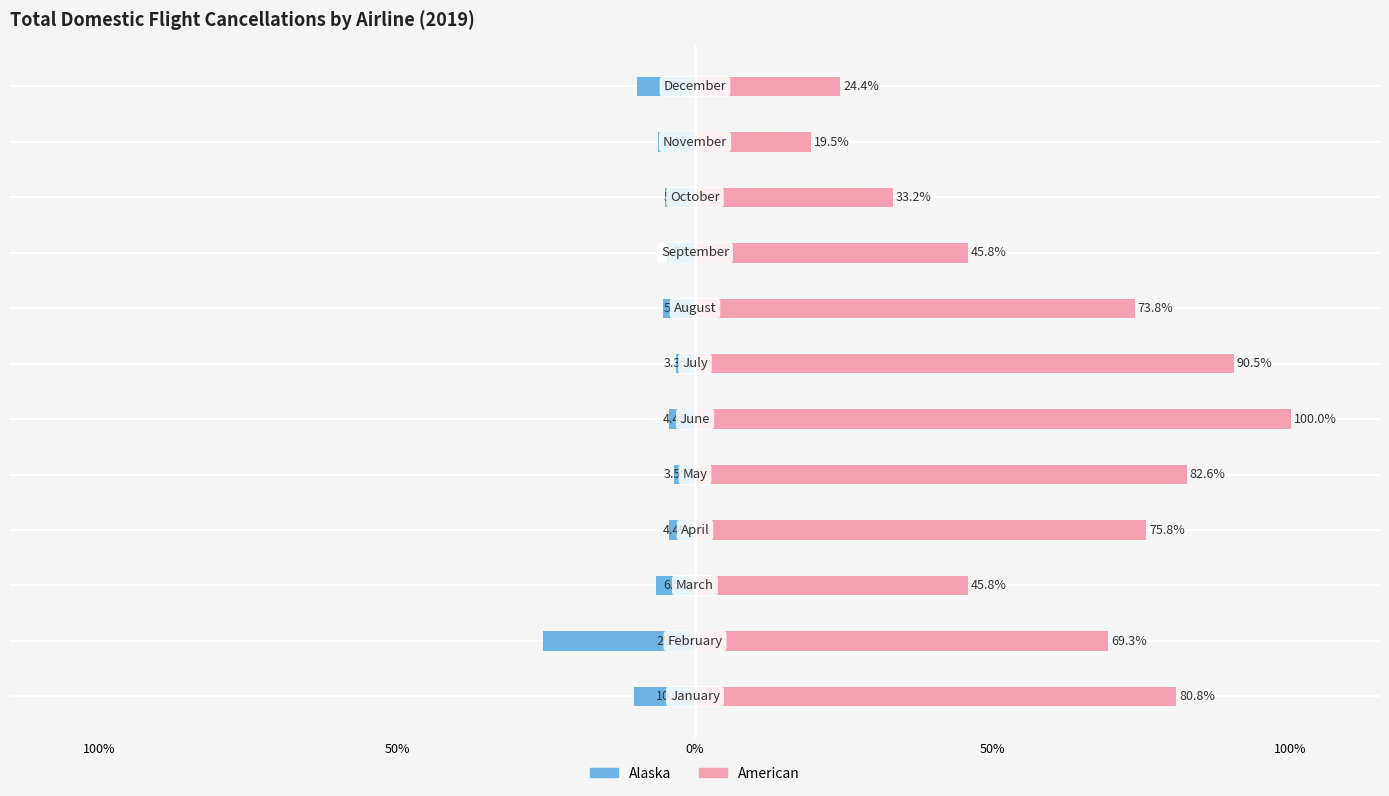

How many bars are there in each group?

2